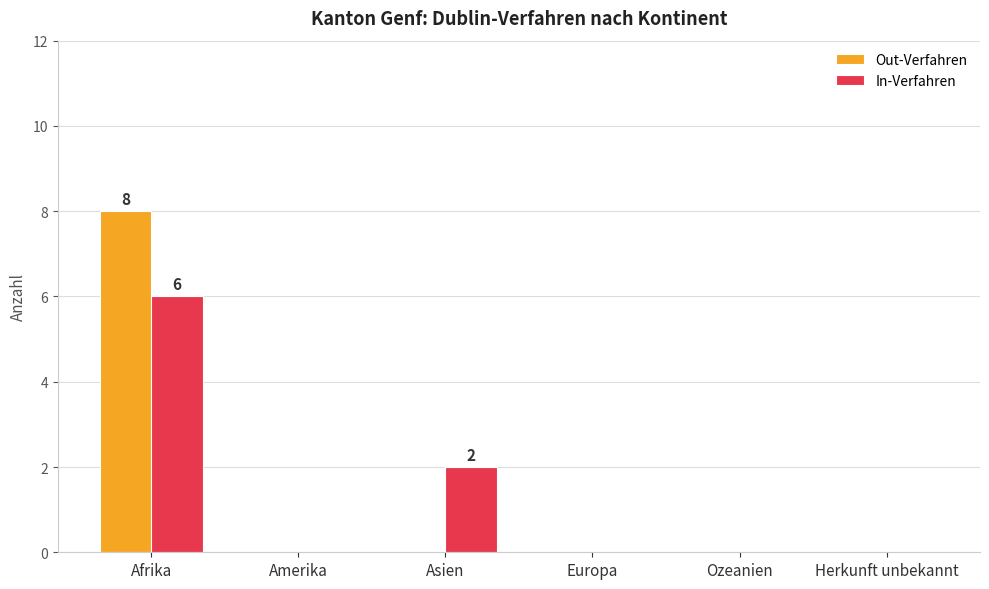

True or false: In-Verfahren has a value of -2 at Ozeanien.

False